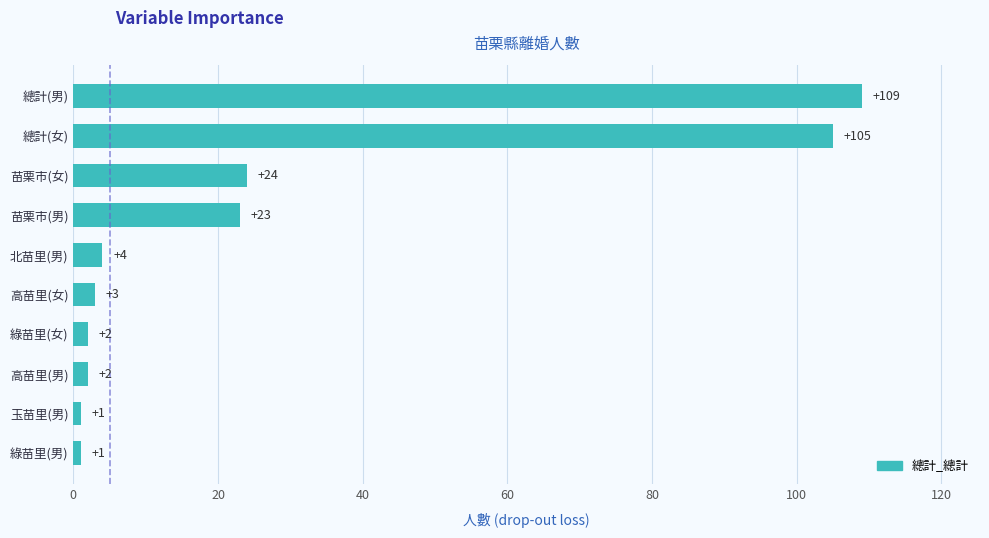

What is the change in value from 玉苗里(男) to 高苗里(女)?

+2